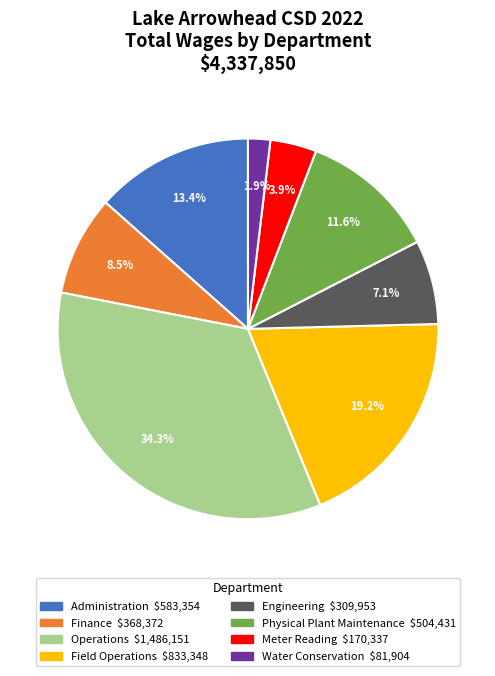

Does any single category account for the majority?

No